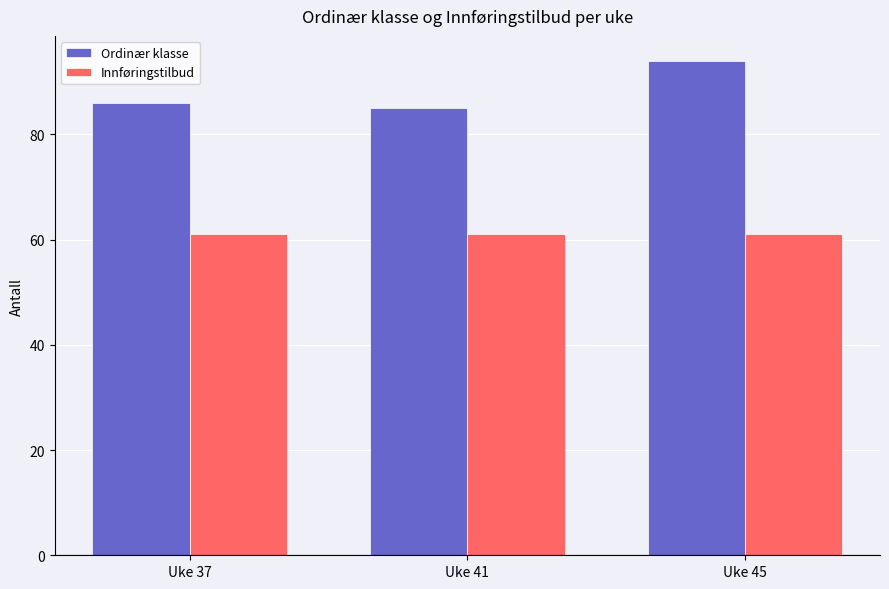

What is the difference between the highest and lowest values at Uke 37?

25